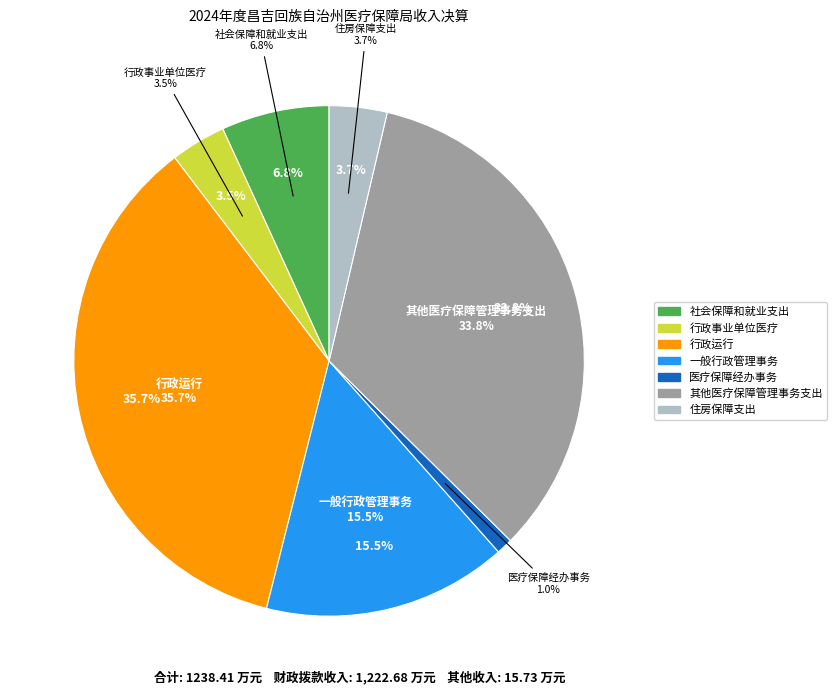

What percentage is the 住房保障支出 slice, to the nearest percent?

4%